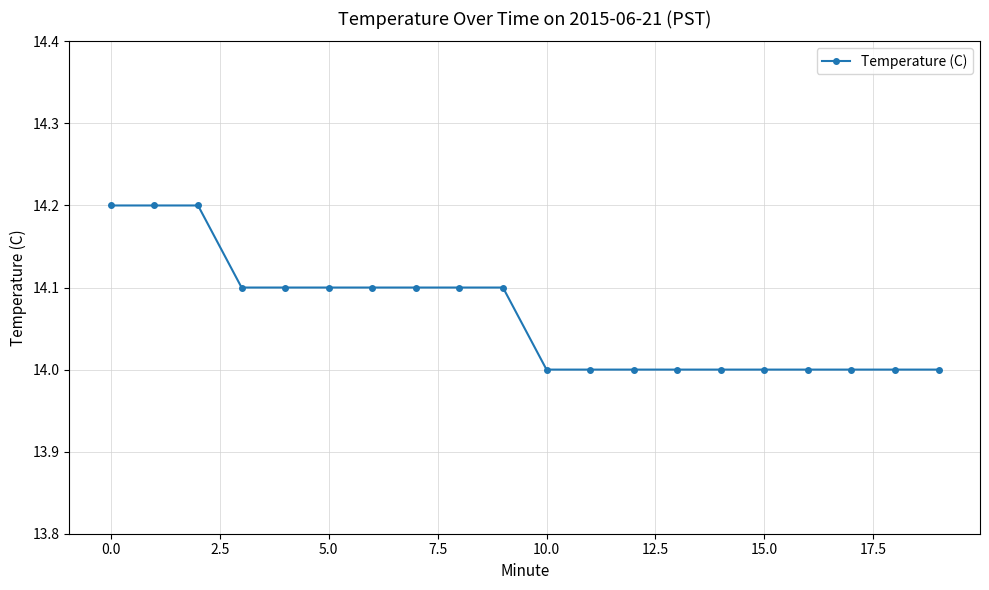

What is the value of the 18th point from the left?

14.0